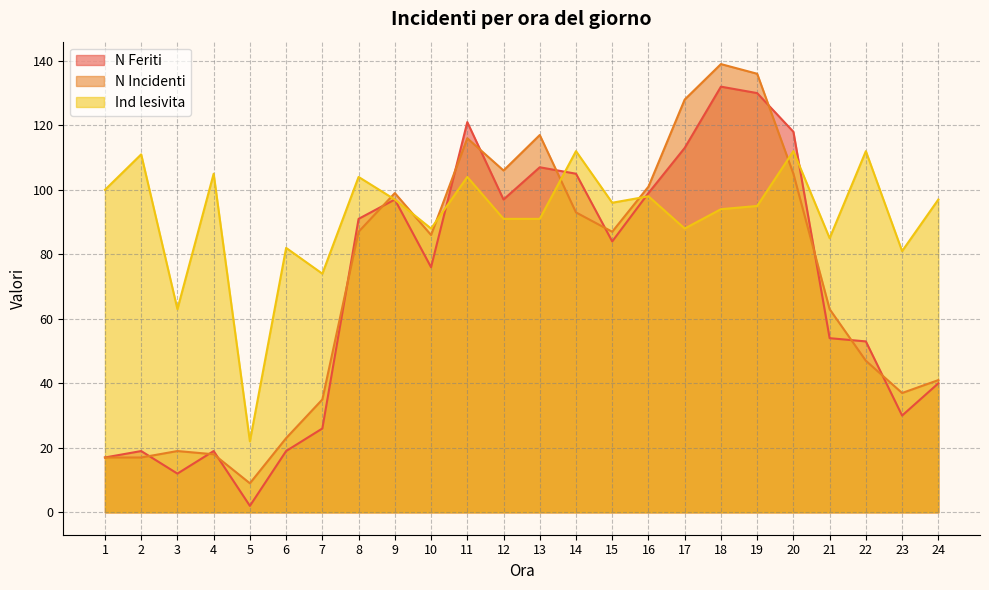

The value of Ind lesivita at 13 is 127. True or false?

False